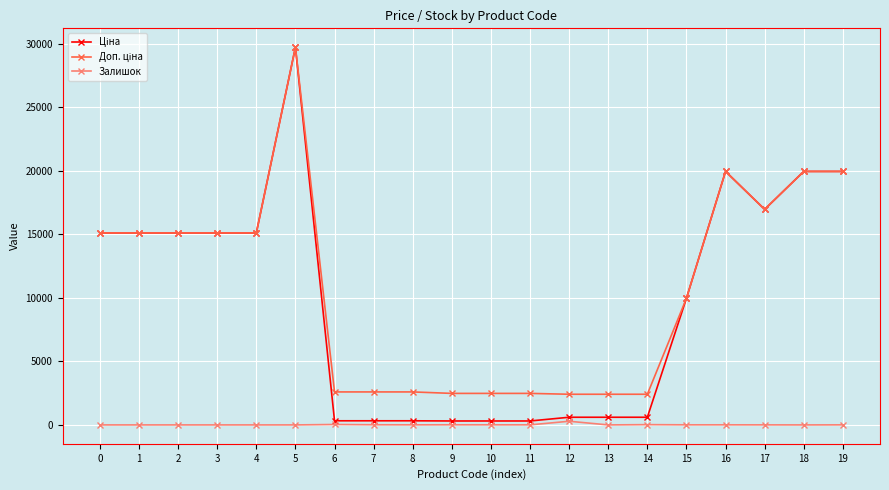

Does the chart have visible grid lines?

Yes